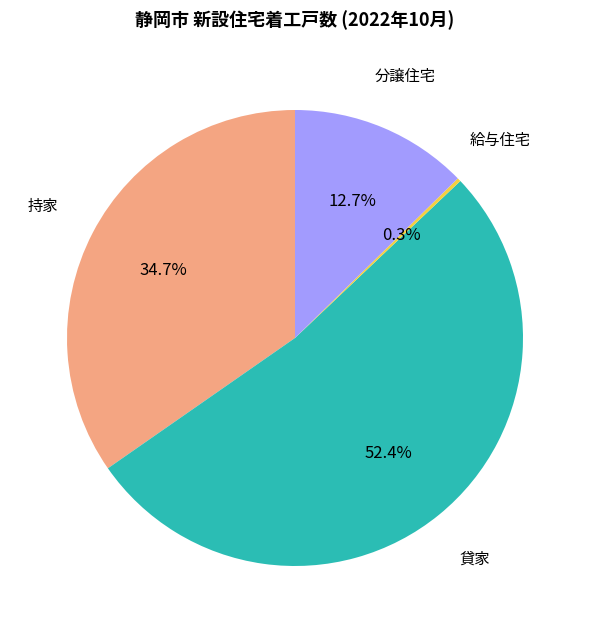

Is there a majority slice in this chart?

Yes